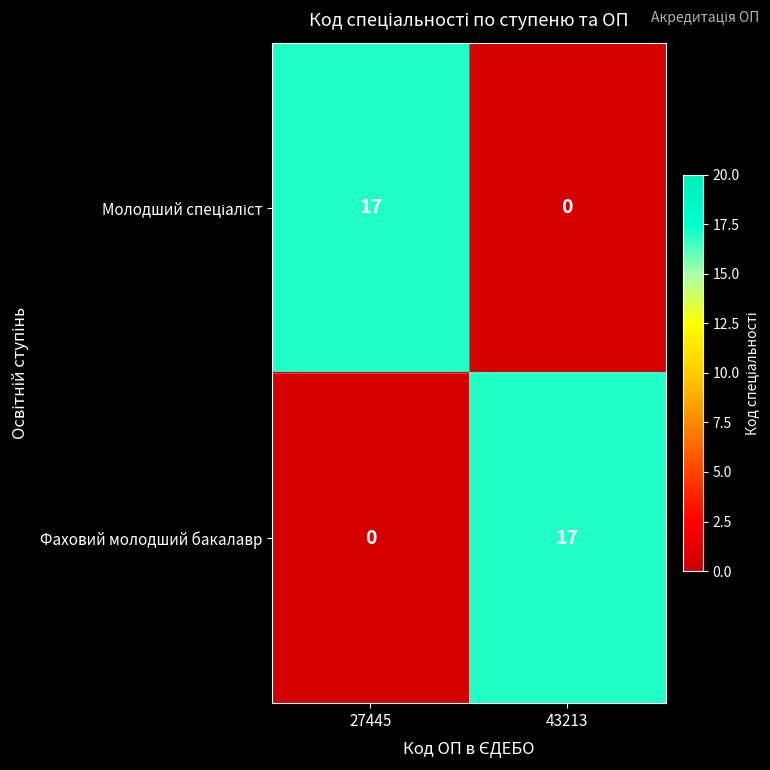

The Фаховий молодший бакалавр series shows 7 at 27445. True or false?

False